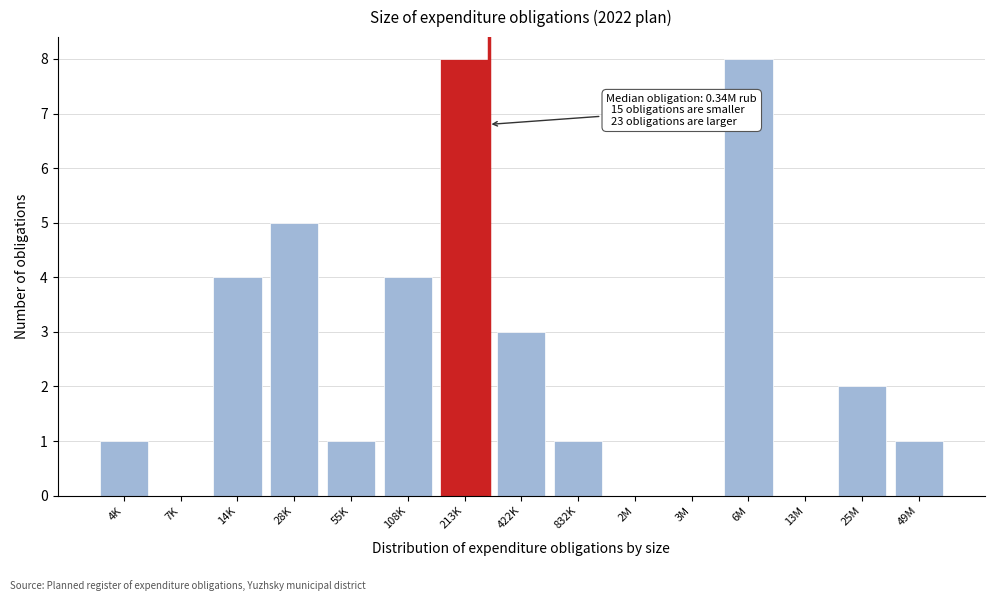

Reading left to right, extract all data points from this chart.

4K=1	7K=0	14K=4	28K=5	55K=1	108K=4	213K=8	422K=3	832K=1	2M=0	3M=0	6M=8	13M=0	25M=2	49M=1